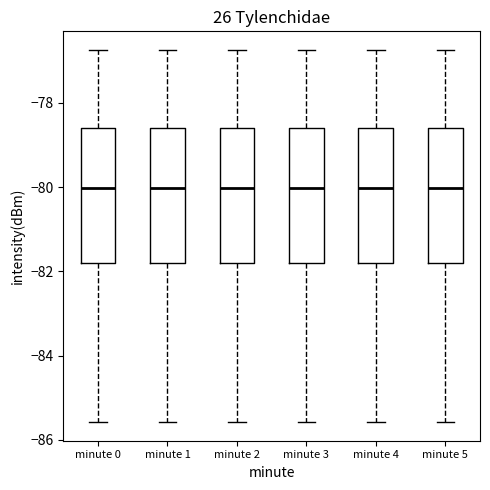

Where is the upper edge of the box for minute 5 on the y-axis? The values are not printed on the chart, so give them approximately, as read against the axis.

-78.6